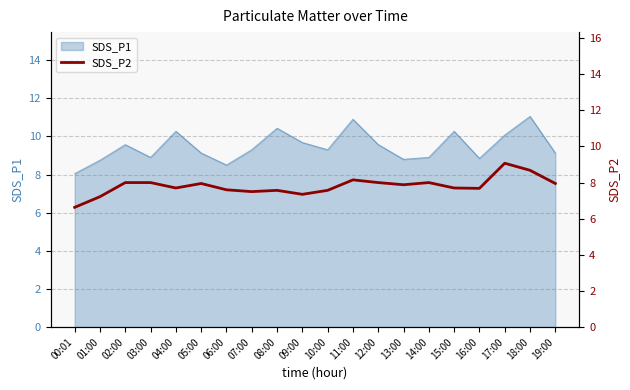

What is the label of the 2nd point from the right?

18:00